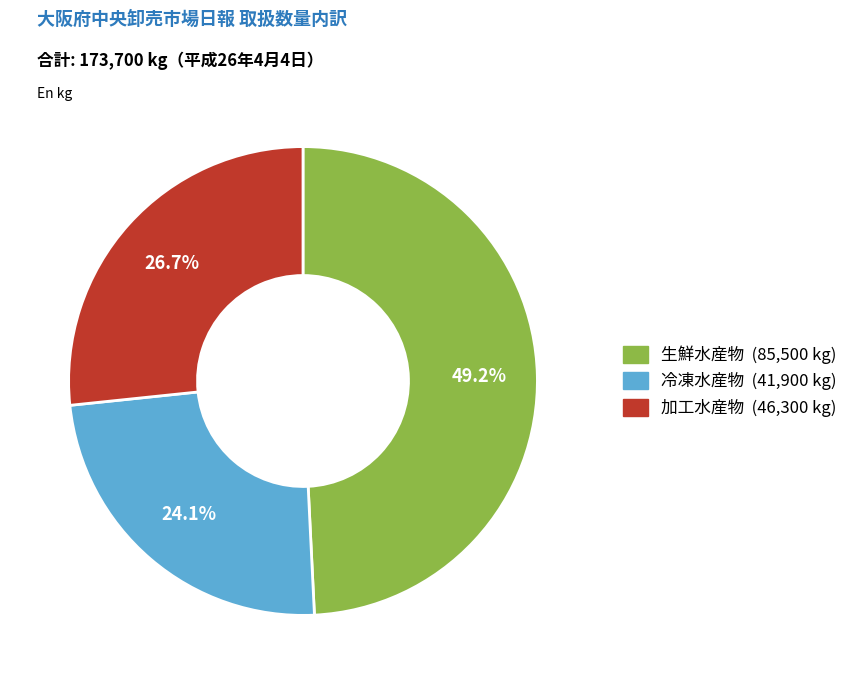

The 冷凍水産物 slice represents 39% of the pie. True or false?

False